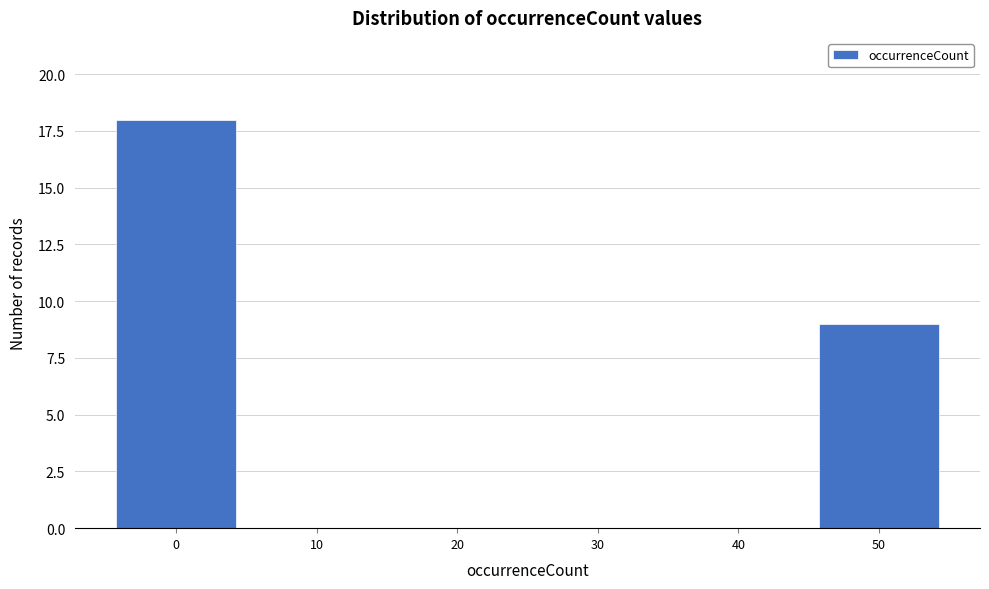

Reading left to right, list all the values displayed in this chart.

0=18	10=0	20=0	30=0	40=0	50=9